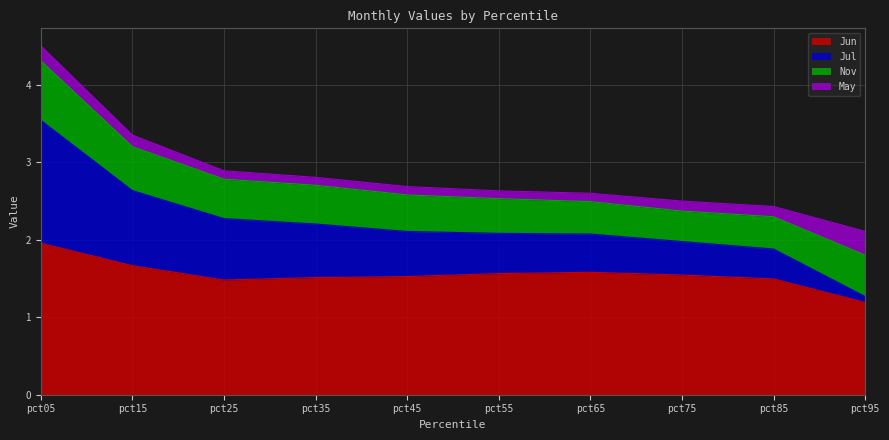

Does the chart display data point markers on the line(s)?

No